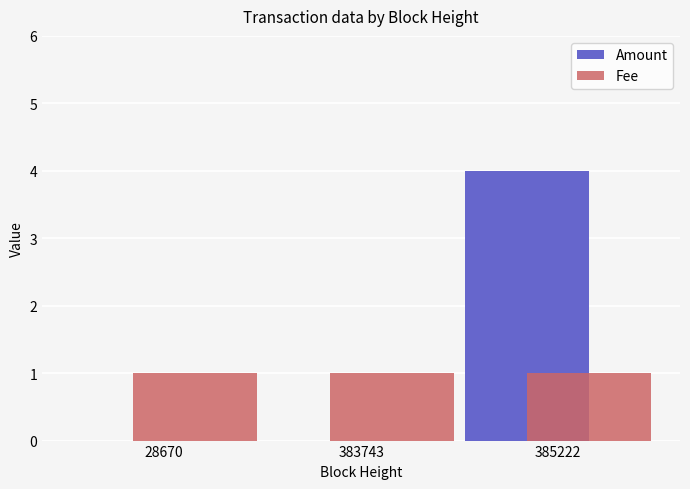

Count the number of data series in this chart.

2